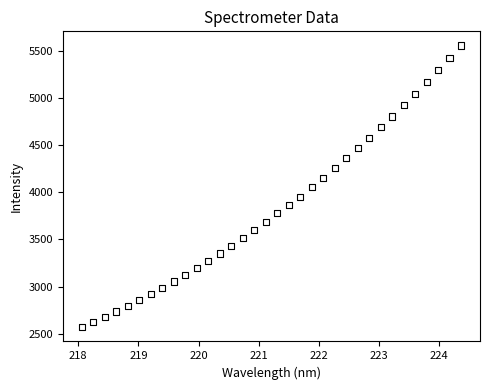

What is the range of Y values (max minus min)?

2992.0